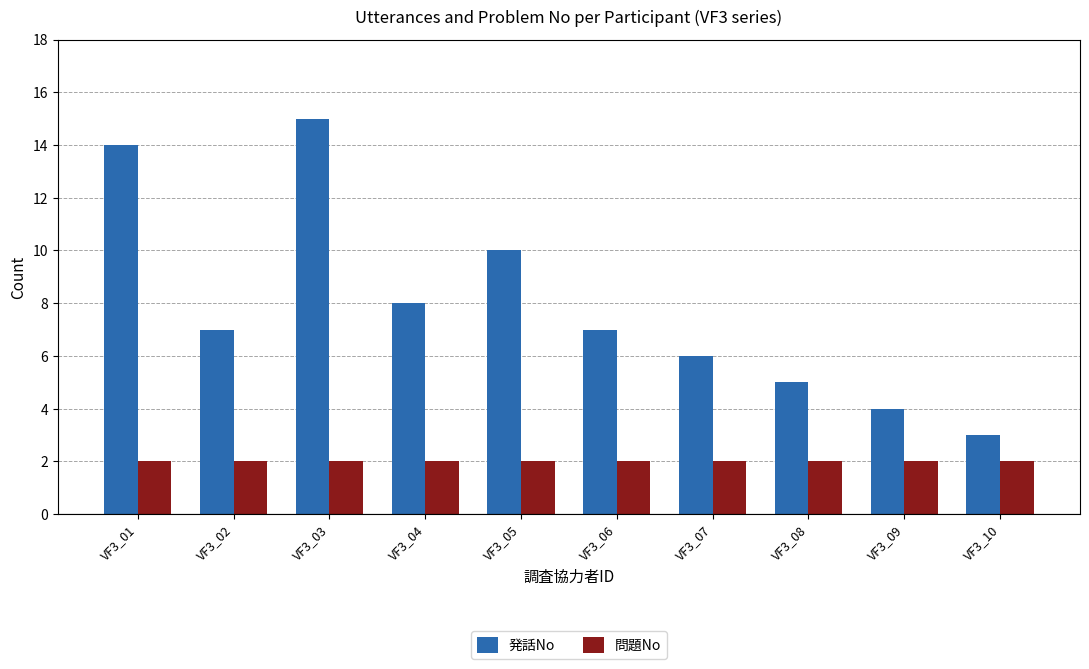

Reading left to right, what are all the values shown in this chart?

発話No: VF3_01=14	VF3_02=7	VF3_03=15	VF3_04=8	VF3_05=10	VF3_06=7	VF3_07=6	VF3_08=5	VF3_09=4	VF3_10=3
問題No: VF3_01=2	VF3_02=2	VF3_03=2	VF3_04=2	VF3_05=2	VF3_06=2	VF3_07=2	VF3_08=2	VF3_09=2	VF3_10=2